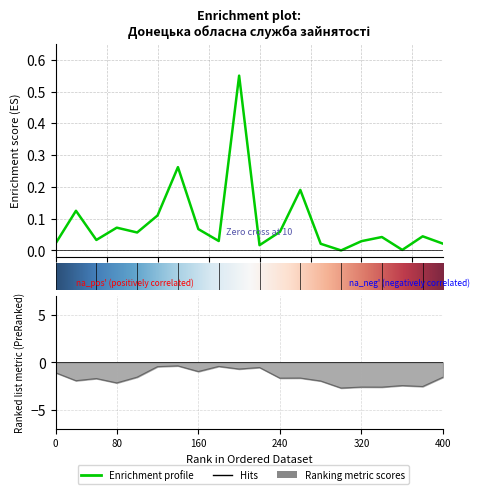

Is it true that the value at 0.0 is 0.0?

True